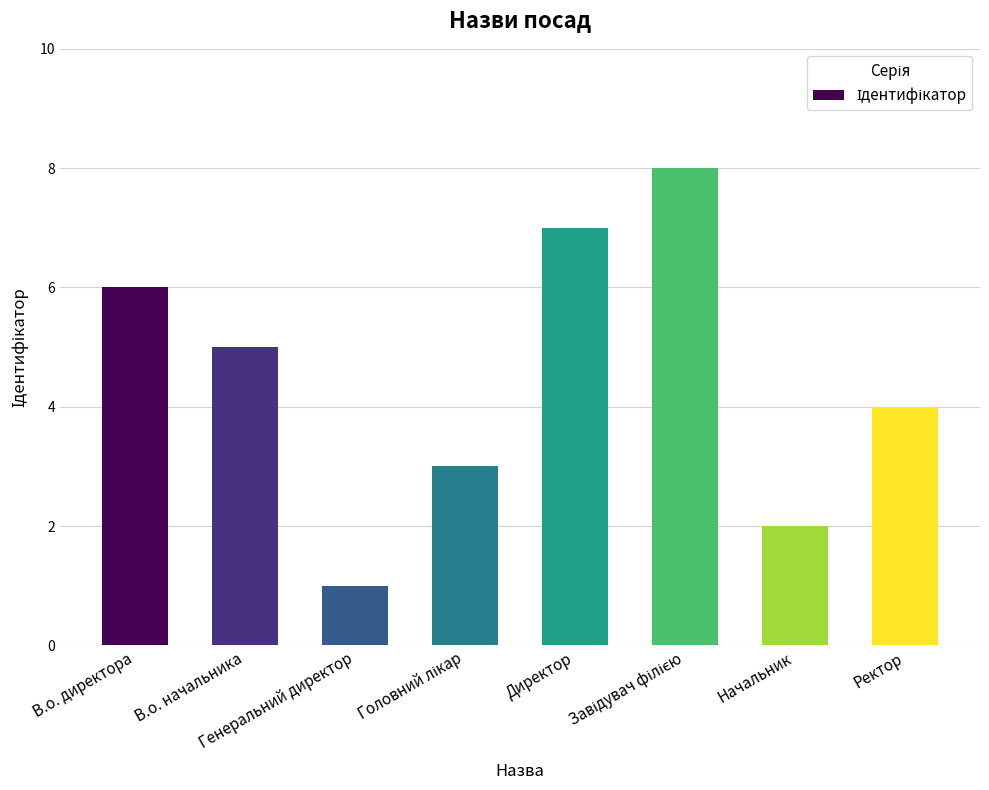

Count the values in the range 3 to 7.

5